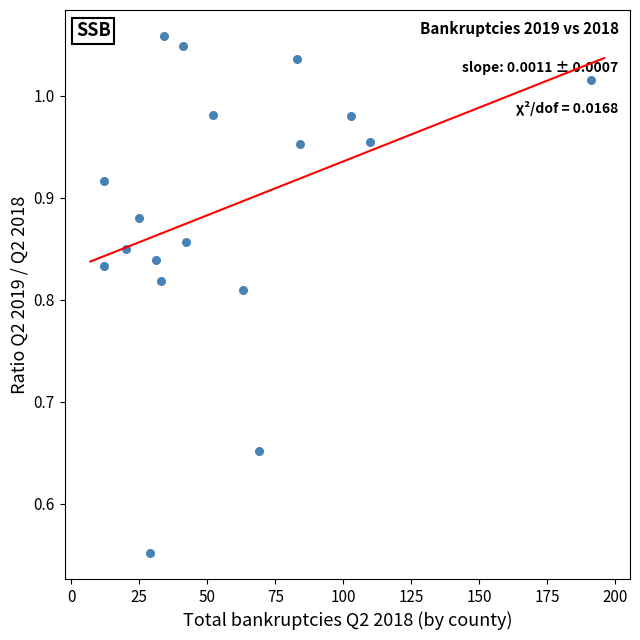

What is the range of X values (max minus min)?

179.0